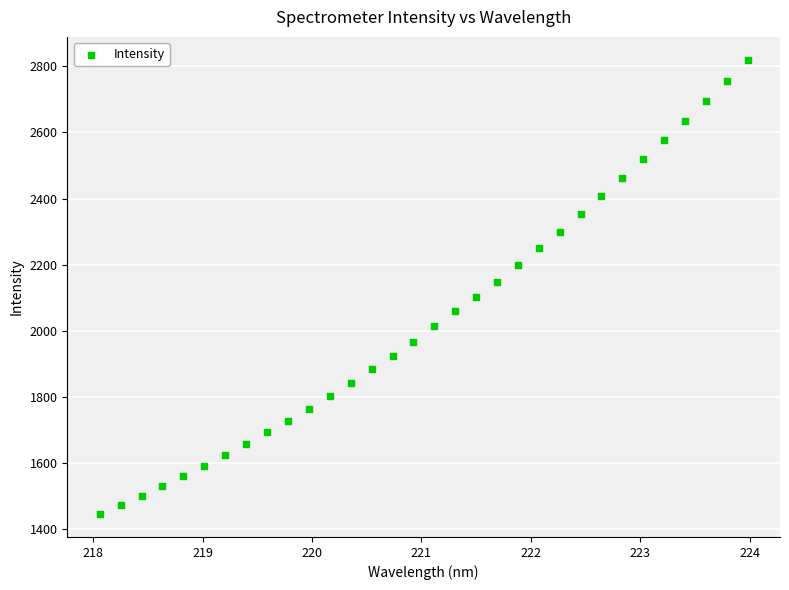

What is the range of Y values (max minus min)?

1373.9